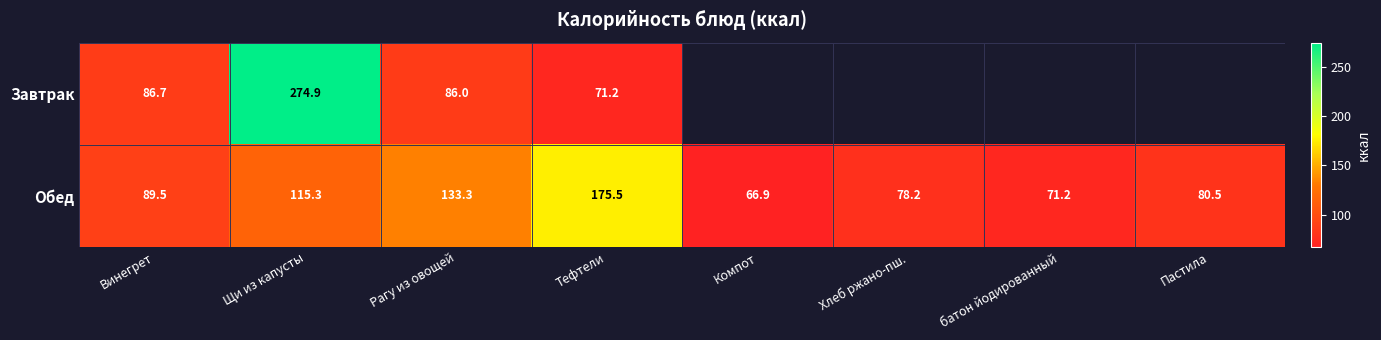

How many values in the Обед series are below 89?

4